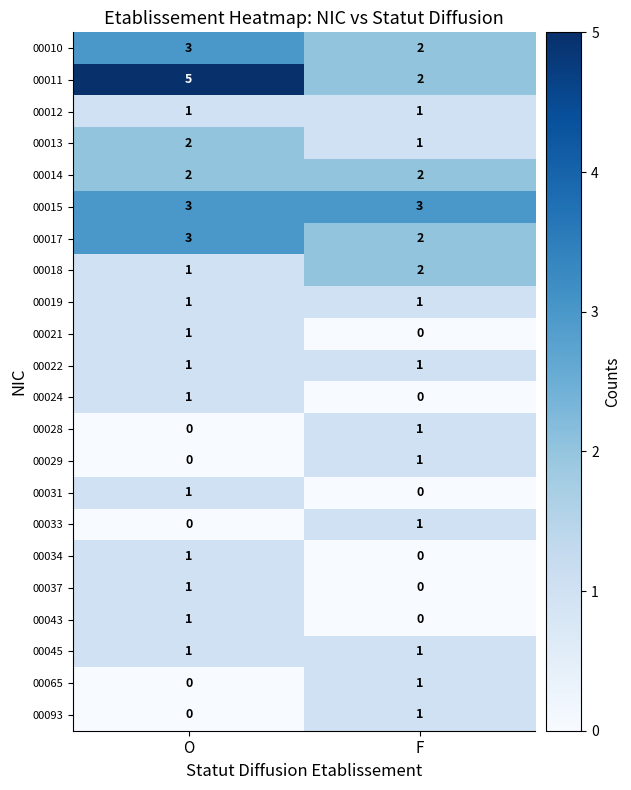

Which category has the lowest value in the 00029 series?

O